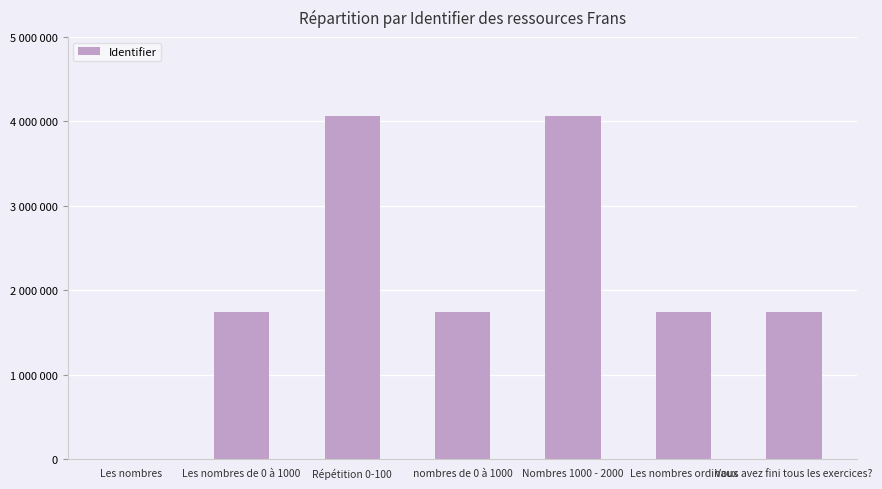

Which category has the lowest value across all series?

Les nombres